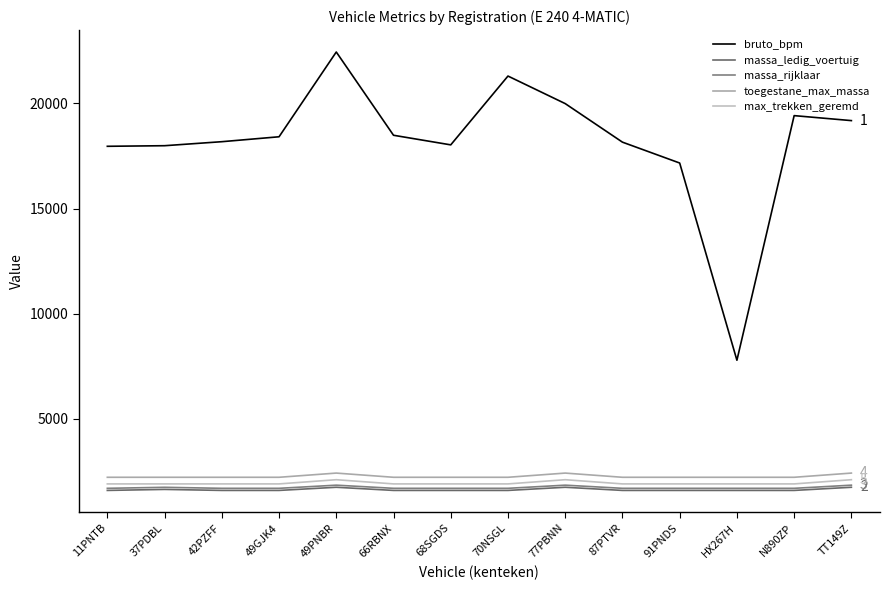

Which series has the widest spread of values?

bruto_bpm